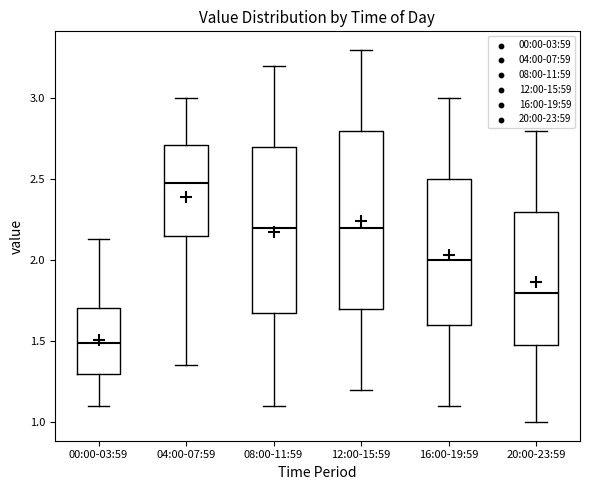

Which box's median line is the lowest?

00:00-03:59